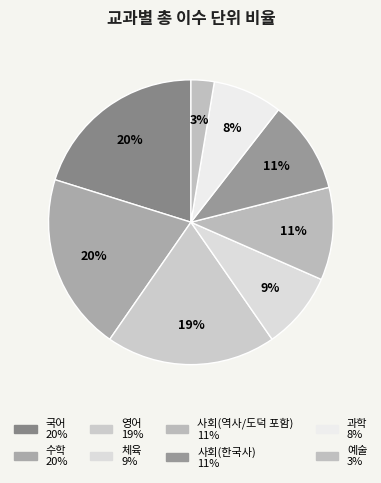

True or false: 사회(한국사) accounts for 11% of the total.

True